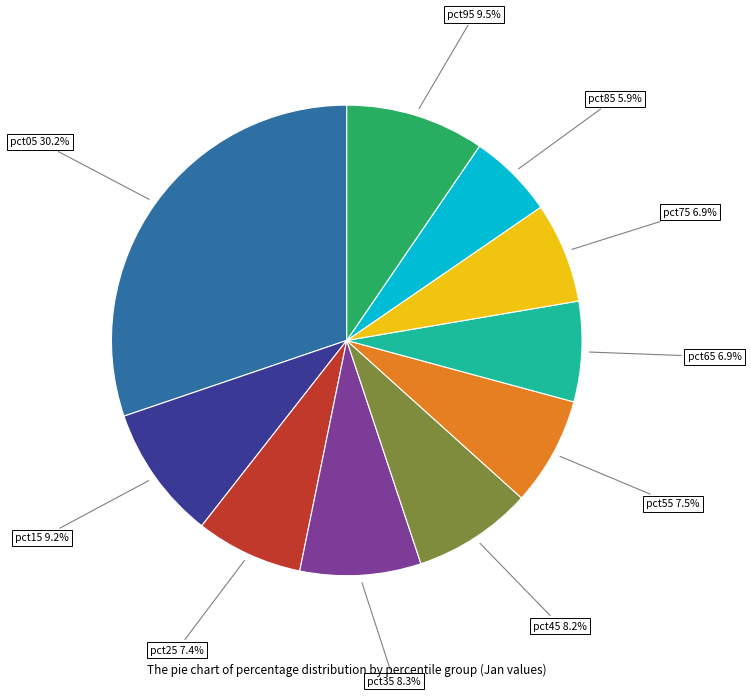

Is there any slice that represents more than half of the pie?

No